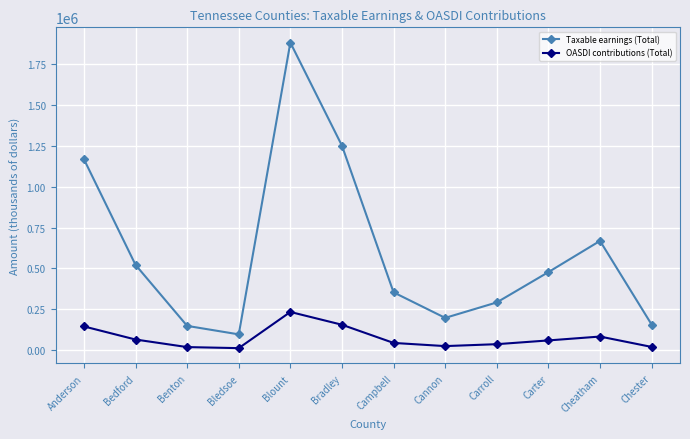

What is the difference between the maximum and minimum values in the Taxable earnings (Total) series?

1787604